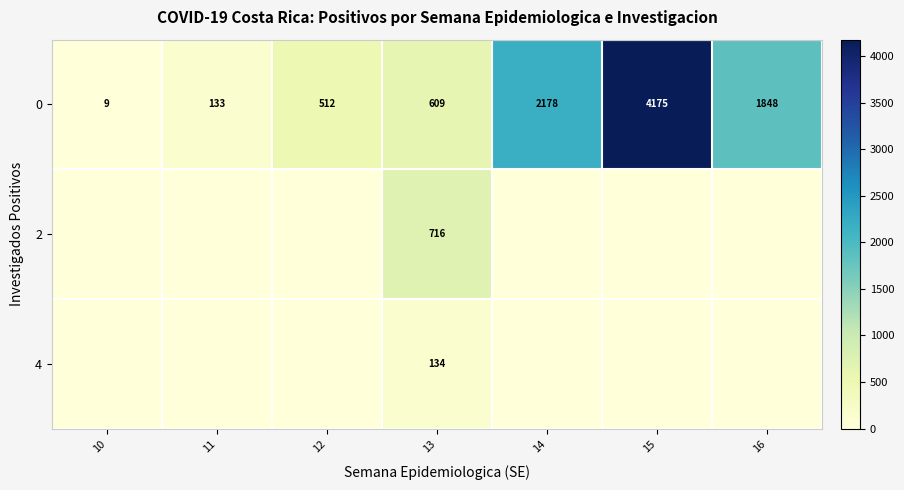

What is the greatest value displayed?

4175